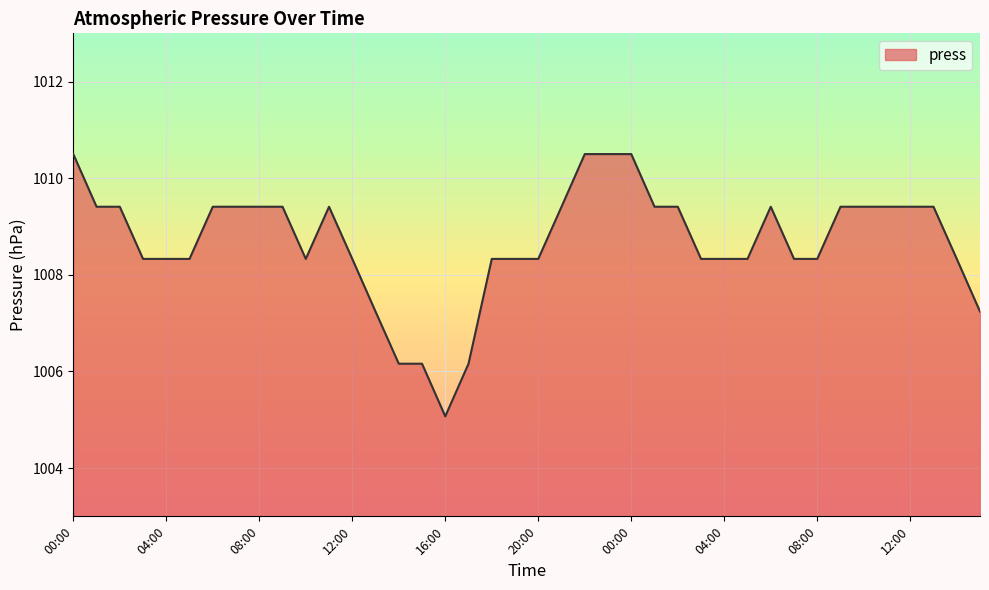

What is the difference between the maximum and minimum values?

5.4